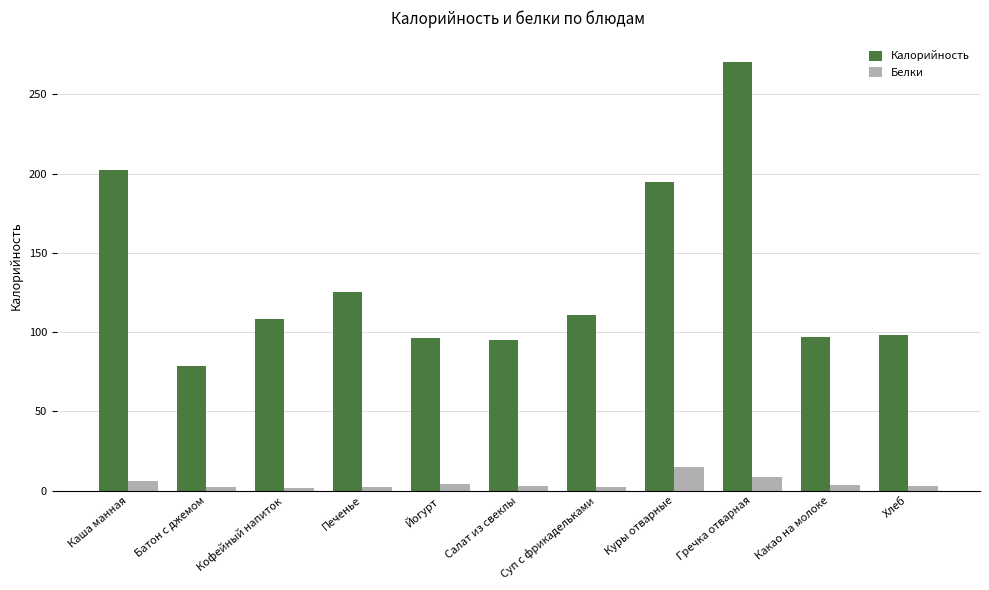

What is the greatest value displayed?

270.5